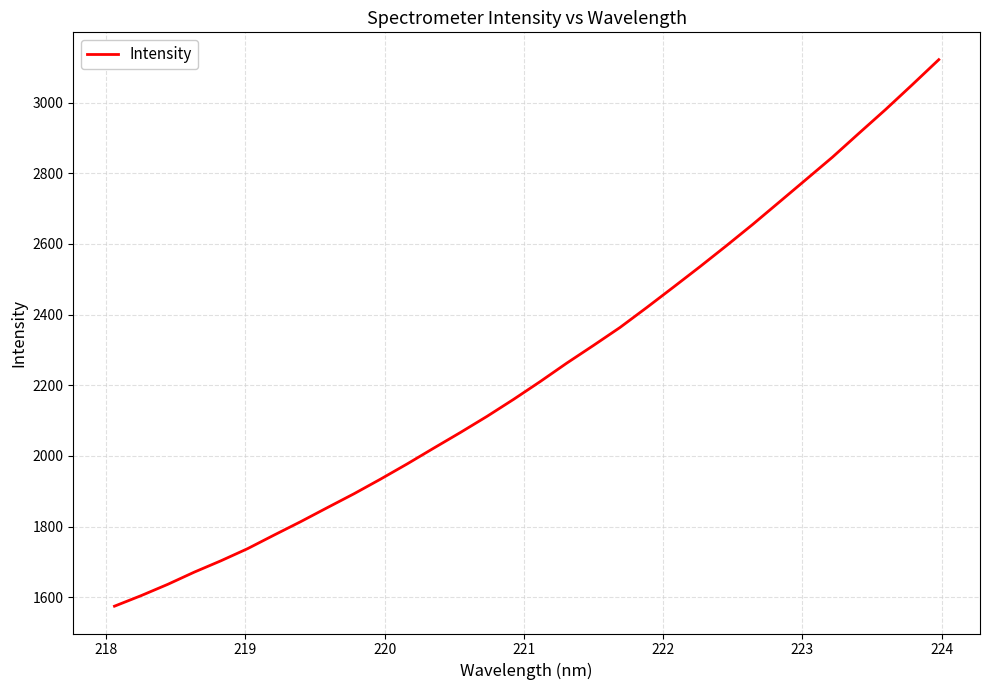

How many distinct data groups are displayed?

1